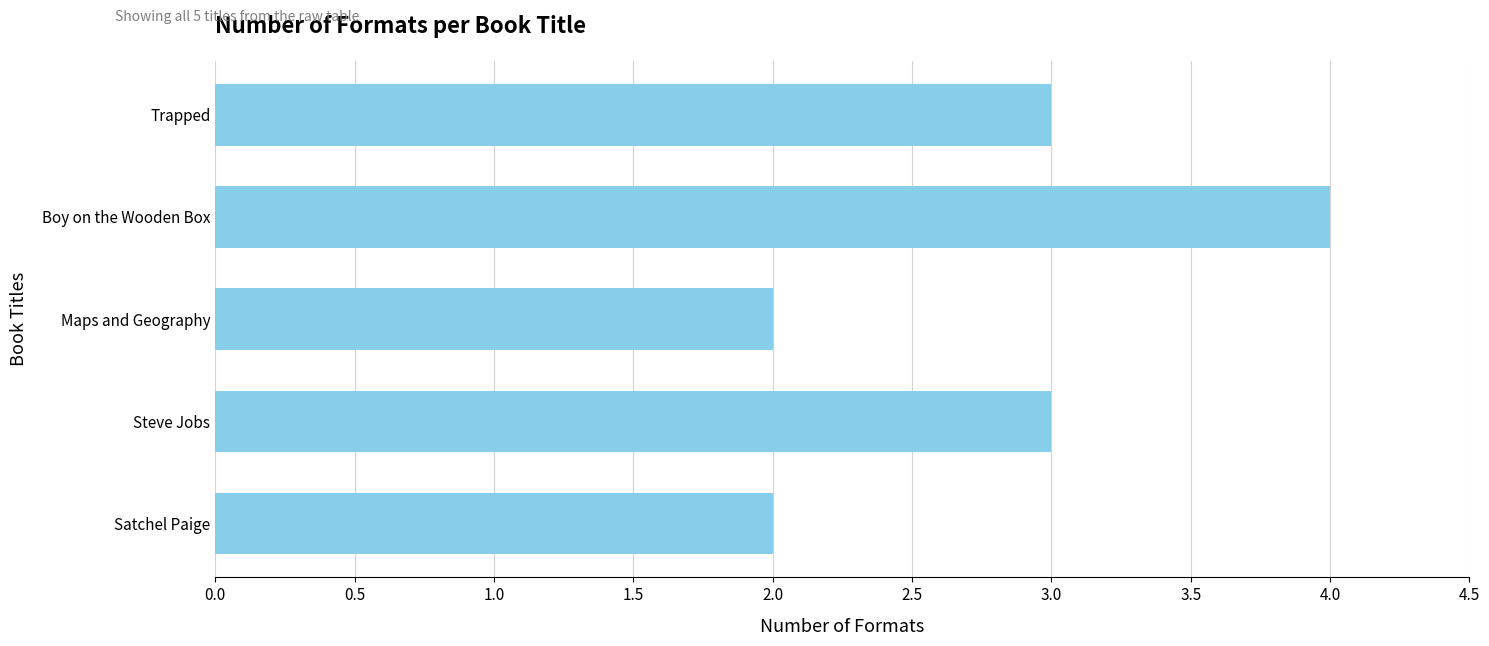

Approximately how many times larger is the value at Maps and Geography compared to Satchel Paige?

1.0